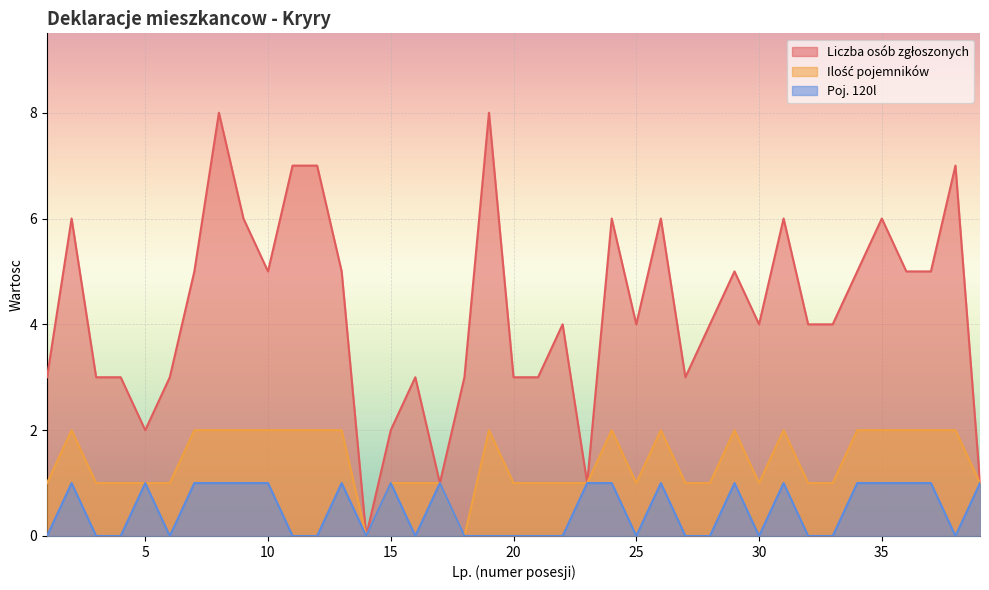

Which series changed the most between 10 and 17?

Liczba osob zgloszonych w deklaracji